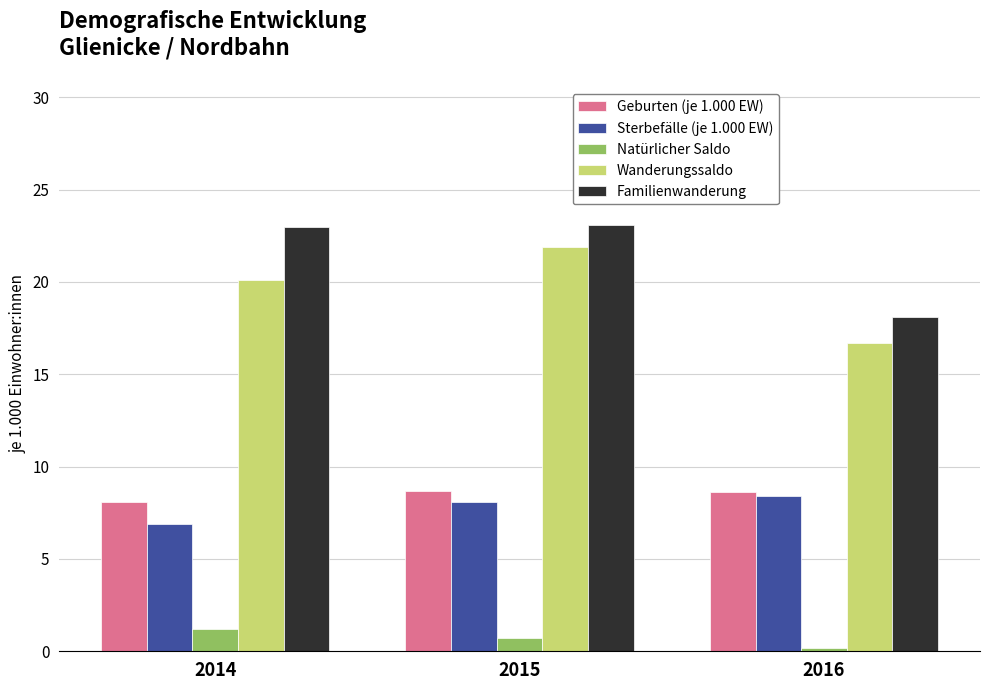

True or false: Familienwanderung has a value of 15.2 at 2015.

False